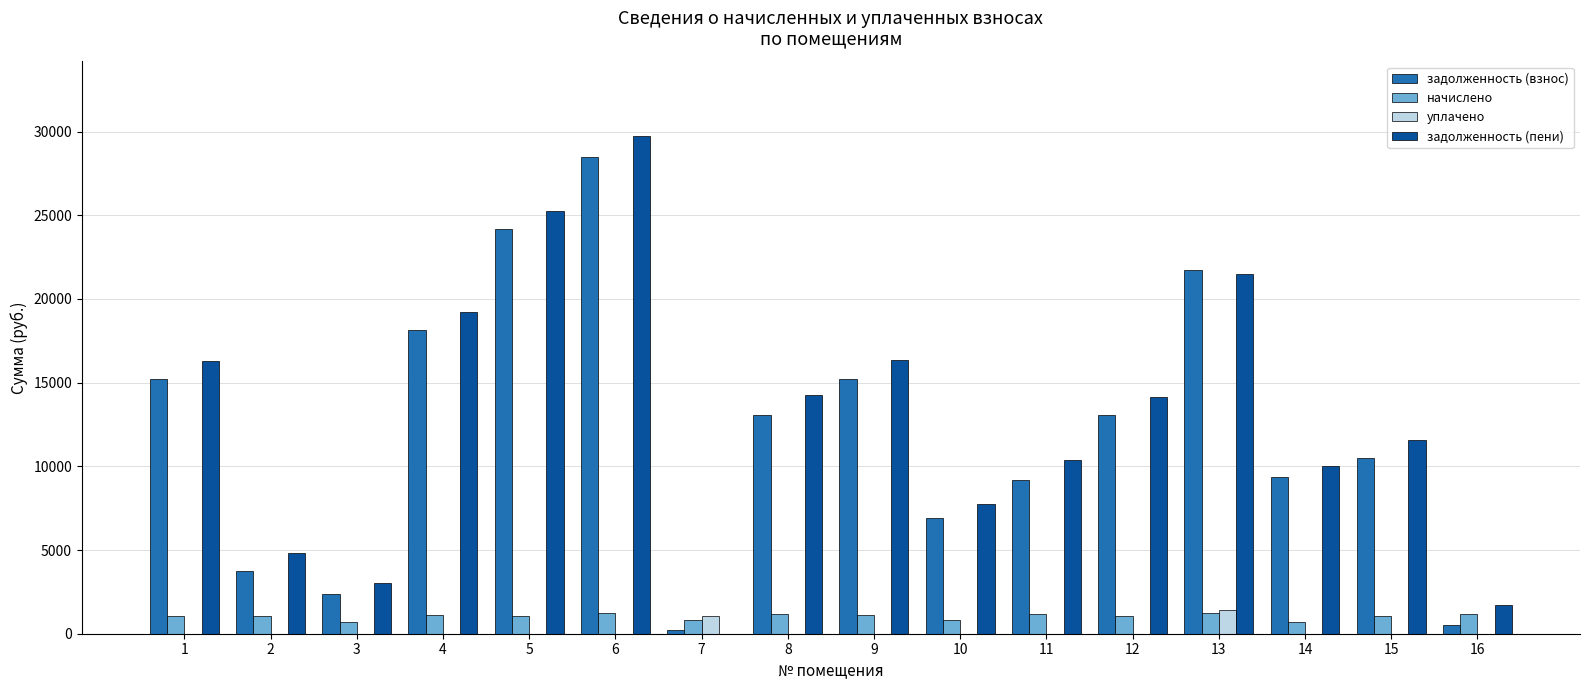

Which series has the largest total across all categories?

задолженность (пени)